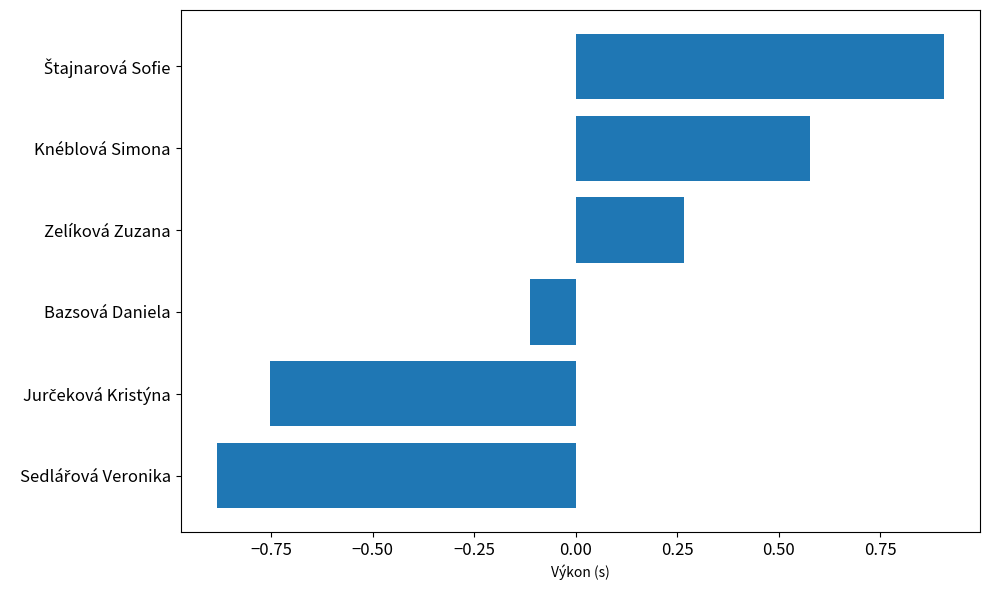

What is the maximum value shown in the chart?

0.9